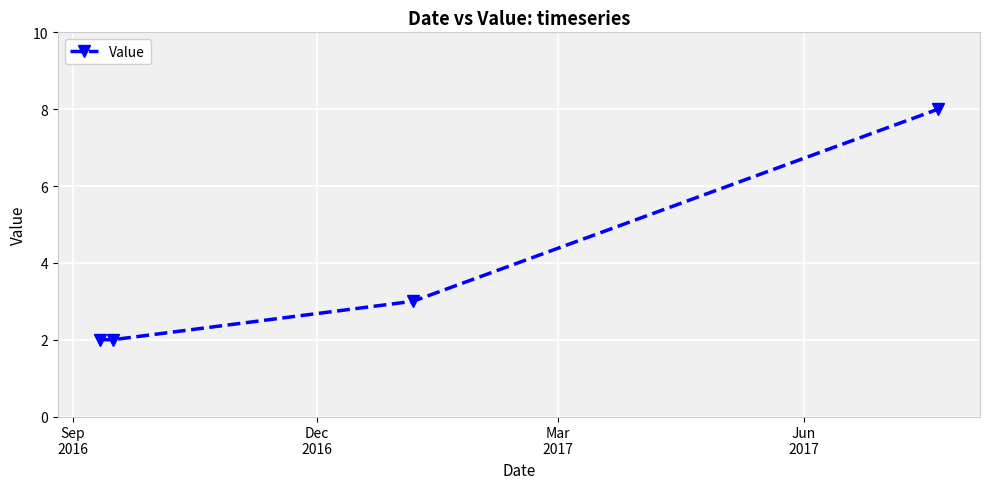

What is the value of the 4th point from the left?

8